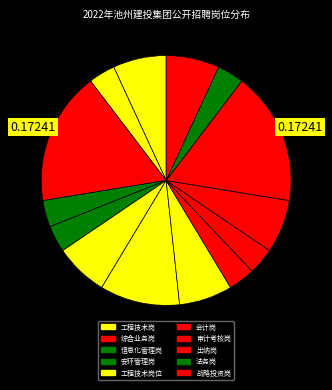

How many segments does this pie chart have?

14